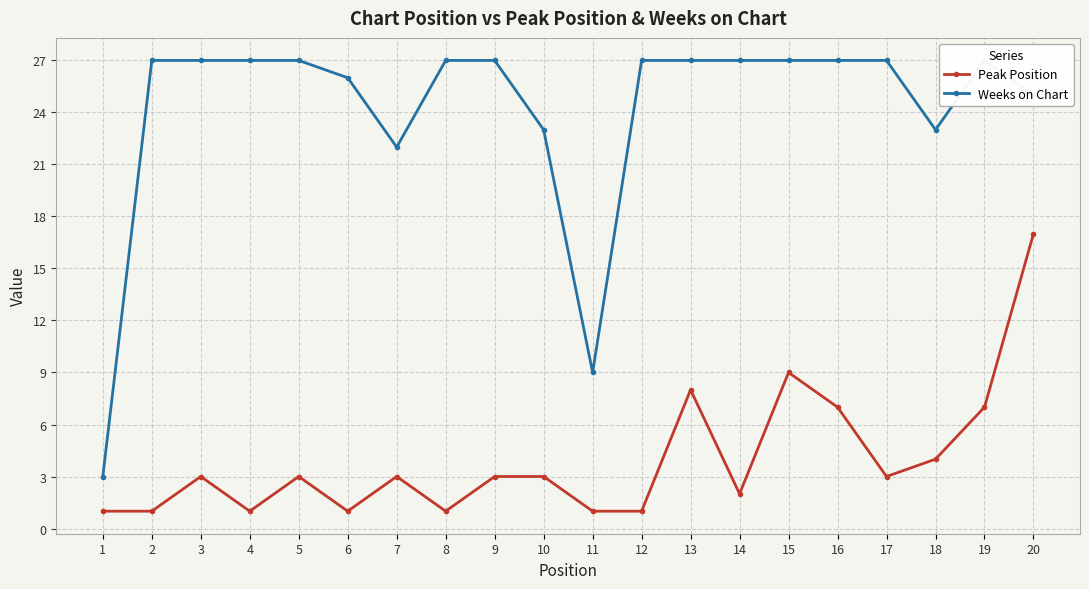

Reading right to left, transcribe all the data shown in this chart.

Peak Position: 20=17	19=7	18=4	17=3	16=7	15=9	14=2	13=8	12=1	11=1	10=3	9=3	8=1	7=3	6=1	5=3	4=1	3=3	2=1	1=1
Weeks on Chart: 20=25	19=27	18=23	17=27	16=27	15=27	14=27	13=27	12=27	11=9	10=23	9=27	8=27	7=22	6=26	5=27	4=27	3=27	2=27	1=3